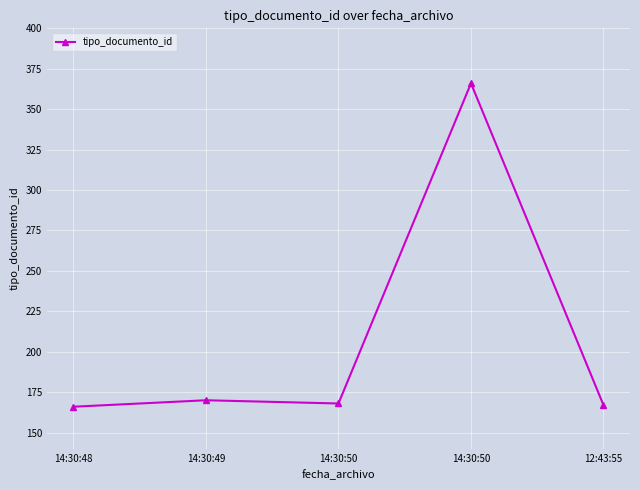

How many categories are shown in the chart?

5